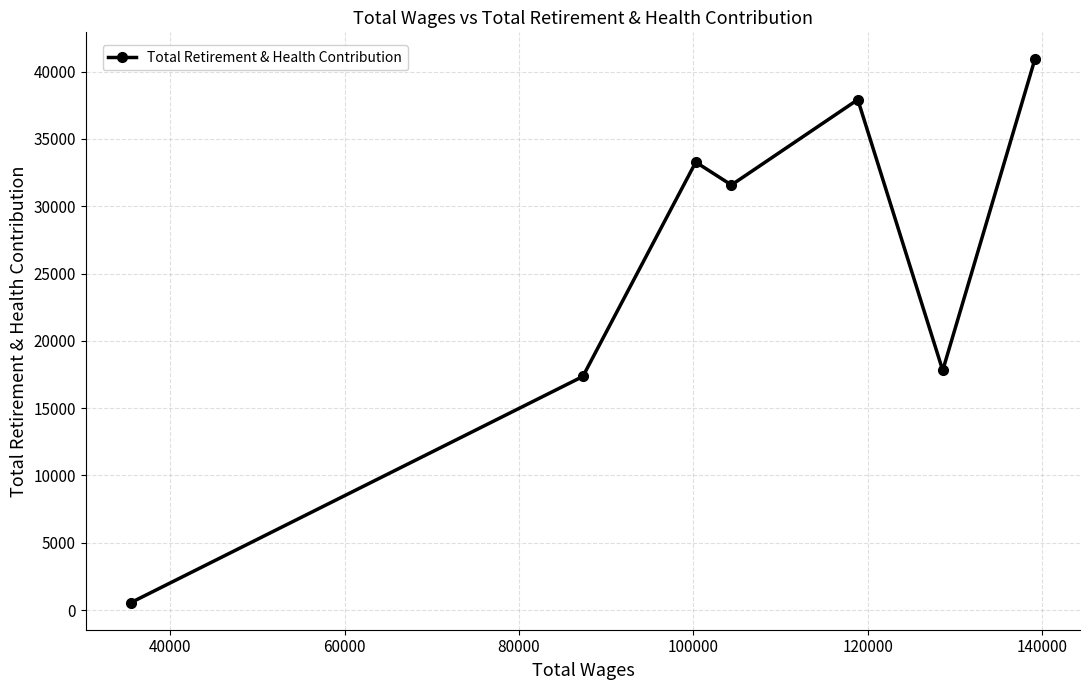

Reading left to right, extract all data points from this chart.

562	17352	33271	31573	37913	17803	40894